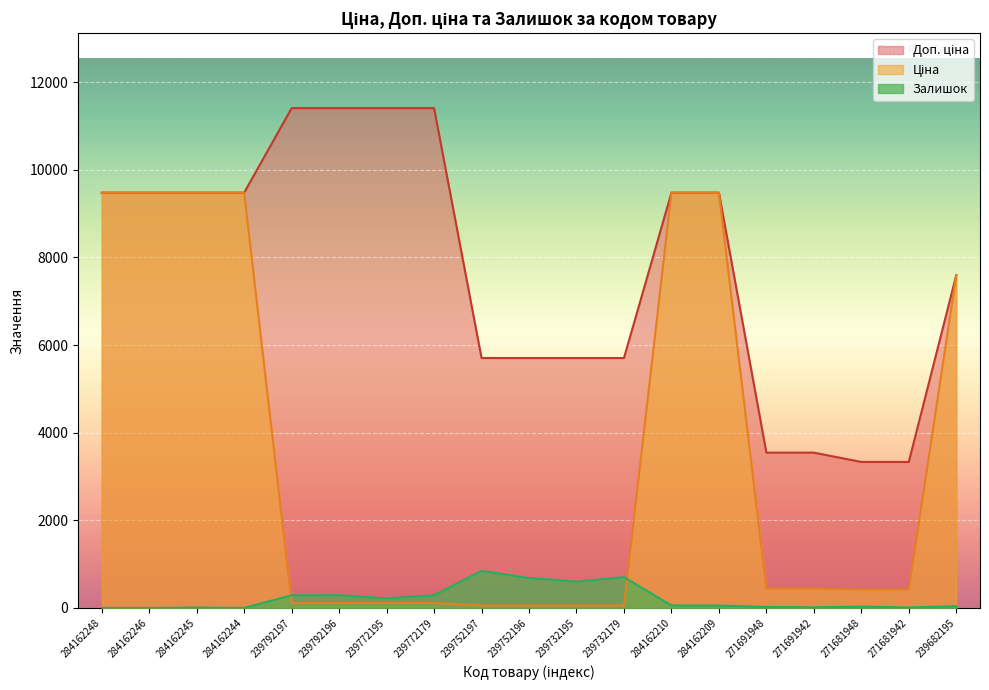

Where is Ціна nearest to the value 4768?

239682195